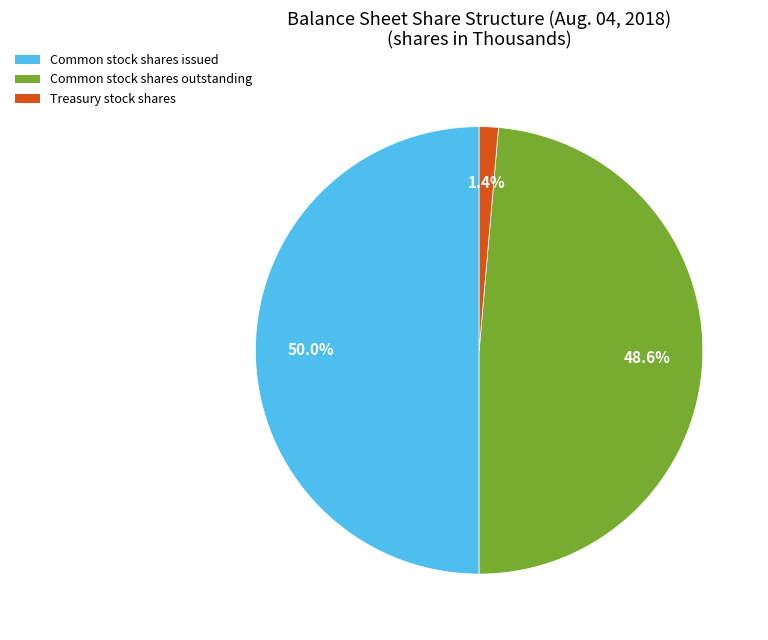

Which category has the smallest portion of the pie?

Treasury stock shares